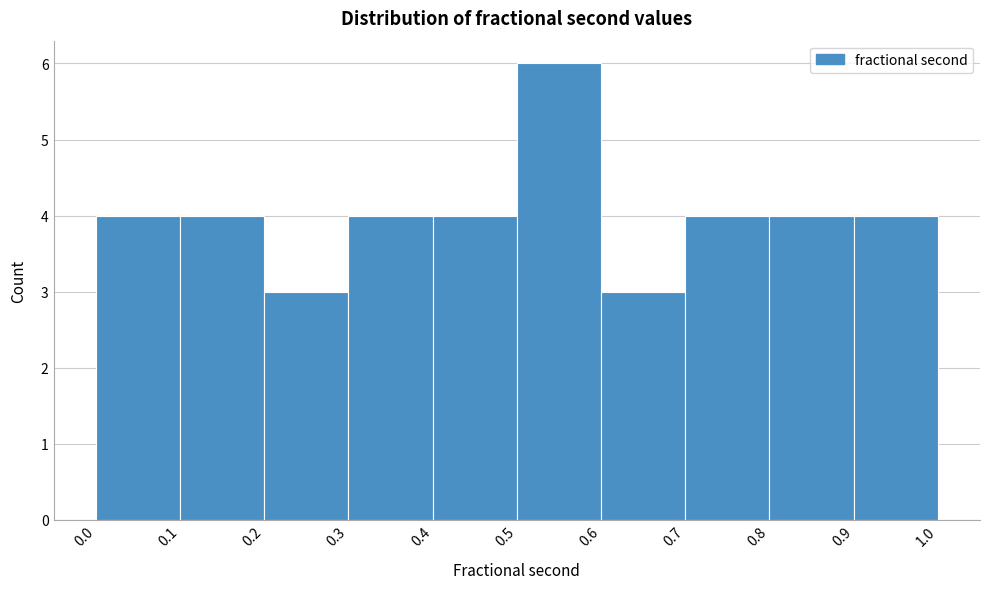

Which range on the x-axis has the tallest bar?

0.5 to 0.6